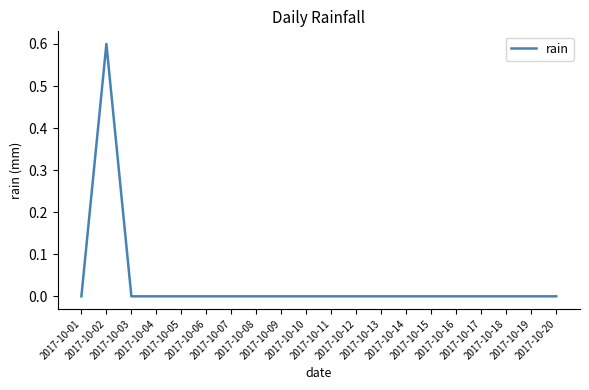

What is the greatest value displayed?

0.6